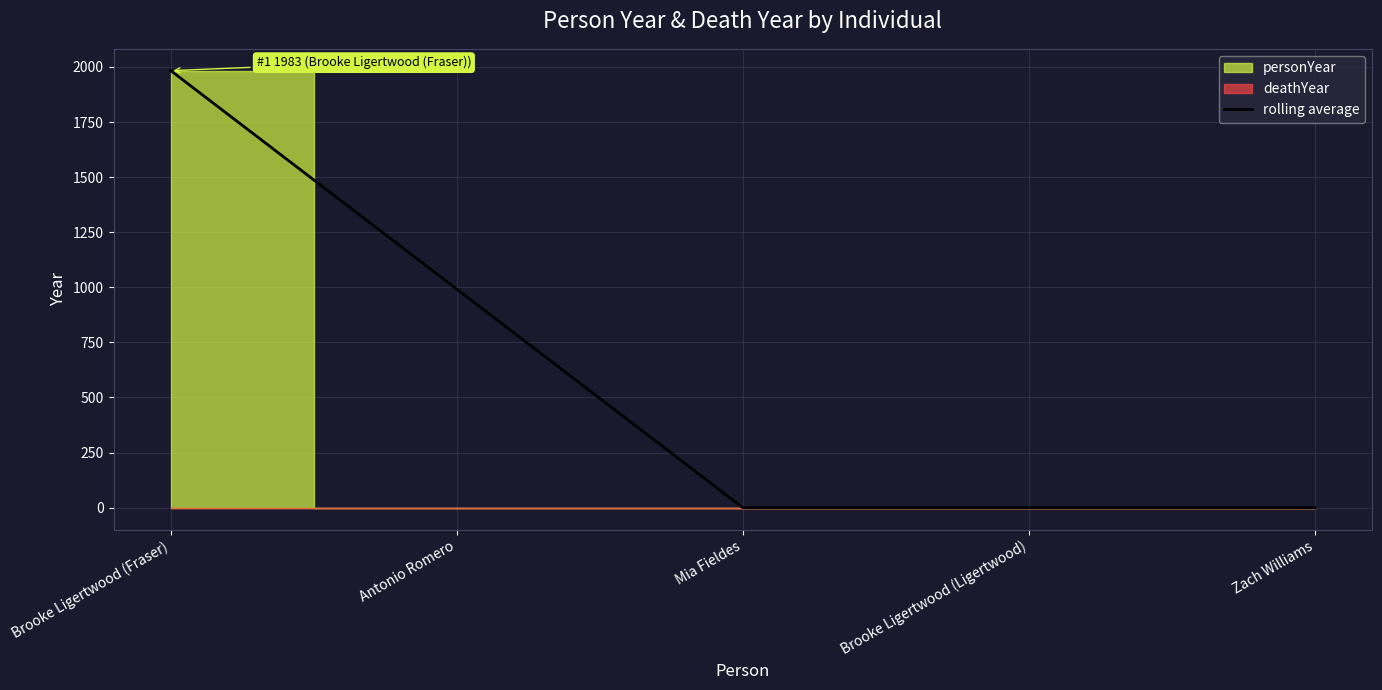

True or false: the data shows 1983.0 at Brooke Ligertwood (Fraser).

True